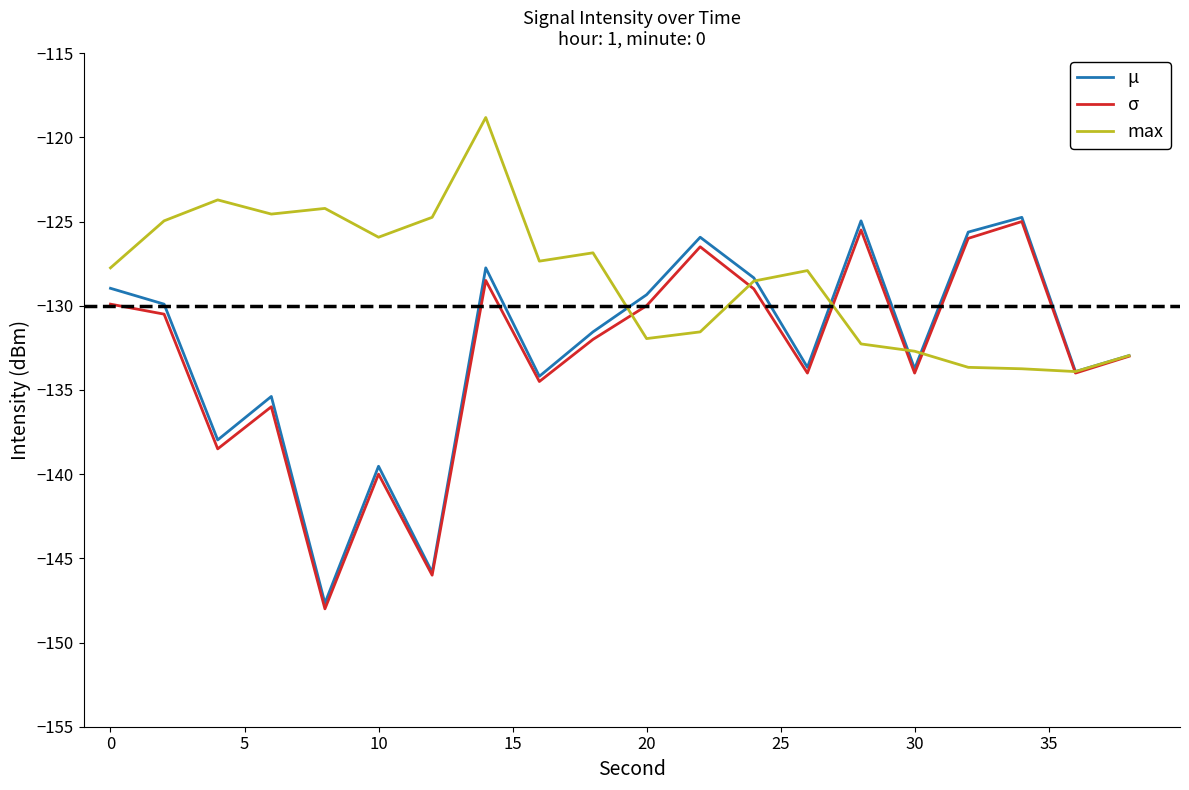

True or false: max and μ cross at least once.

True